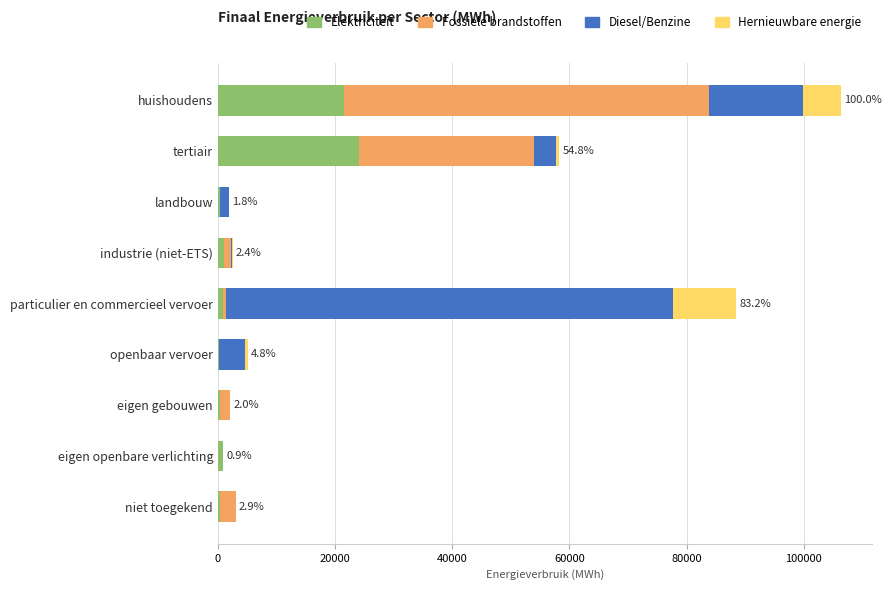

At which label does Elektriciteit reach its peak?

tertiair